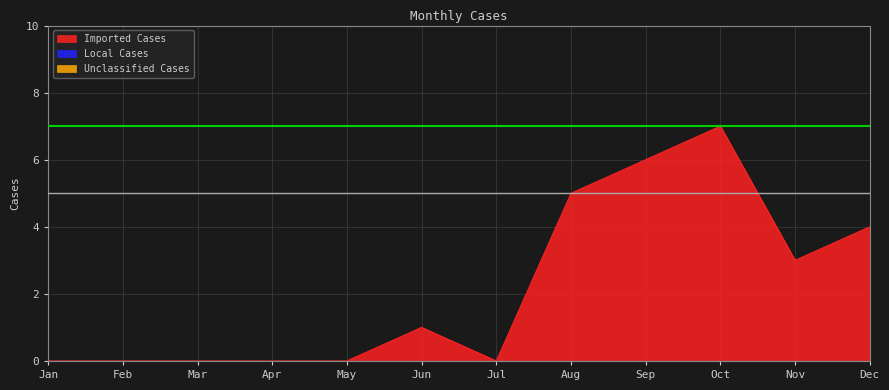

At which label is Unclassified Cases closest to 0?

Jan